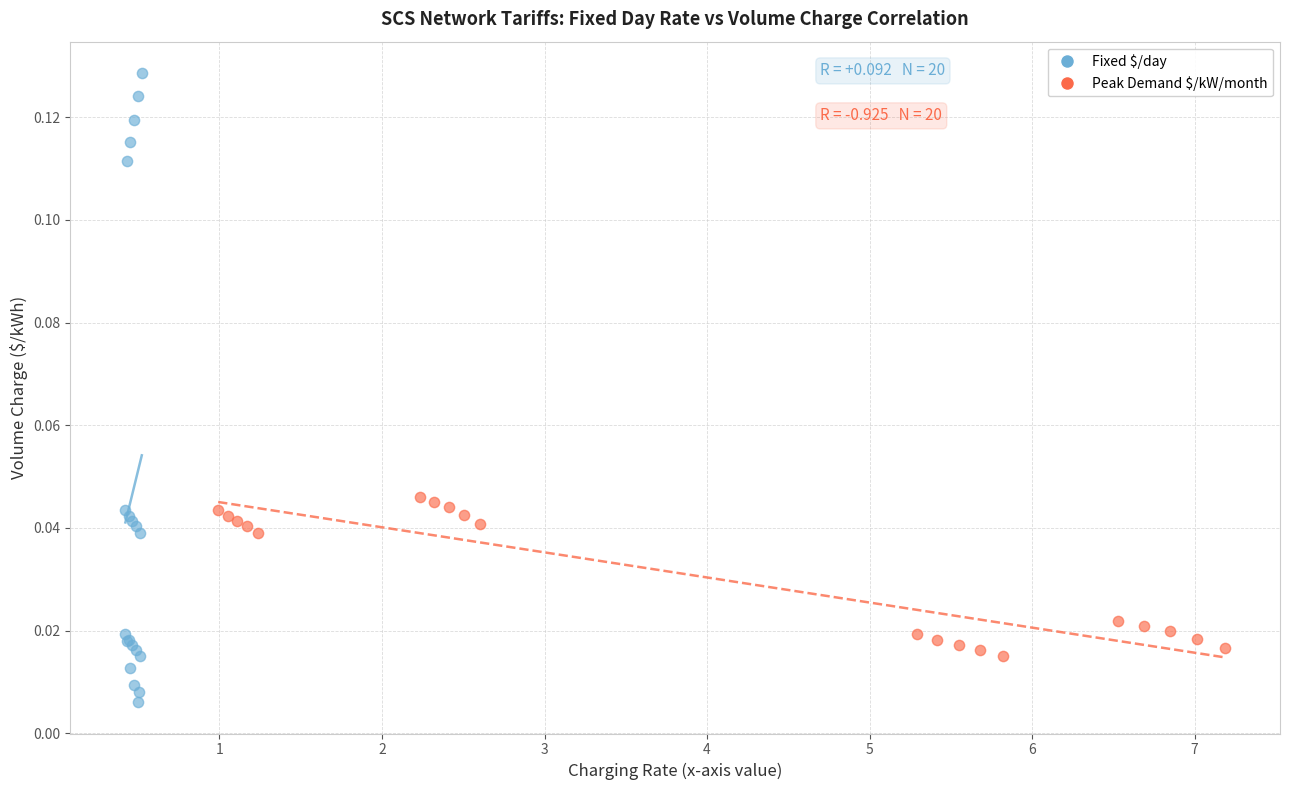

What are all the series names shown in the legend?

Fixed $/day, Peak Demand $/kW/month